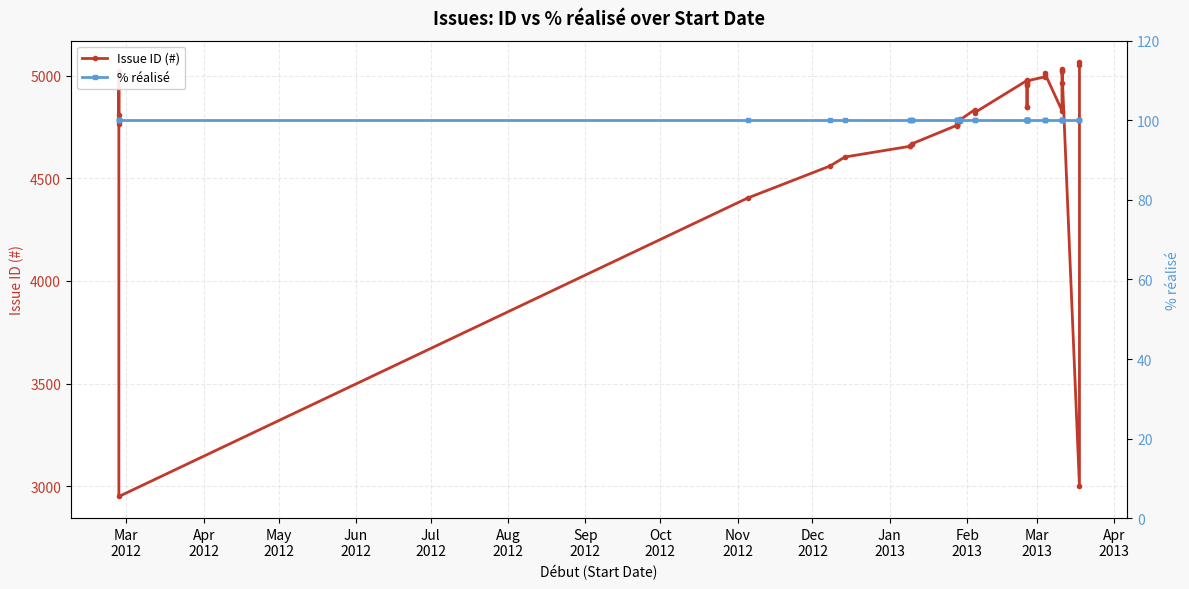

How many interior local valleys does the Issue ID (#) series have?

7